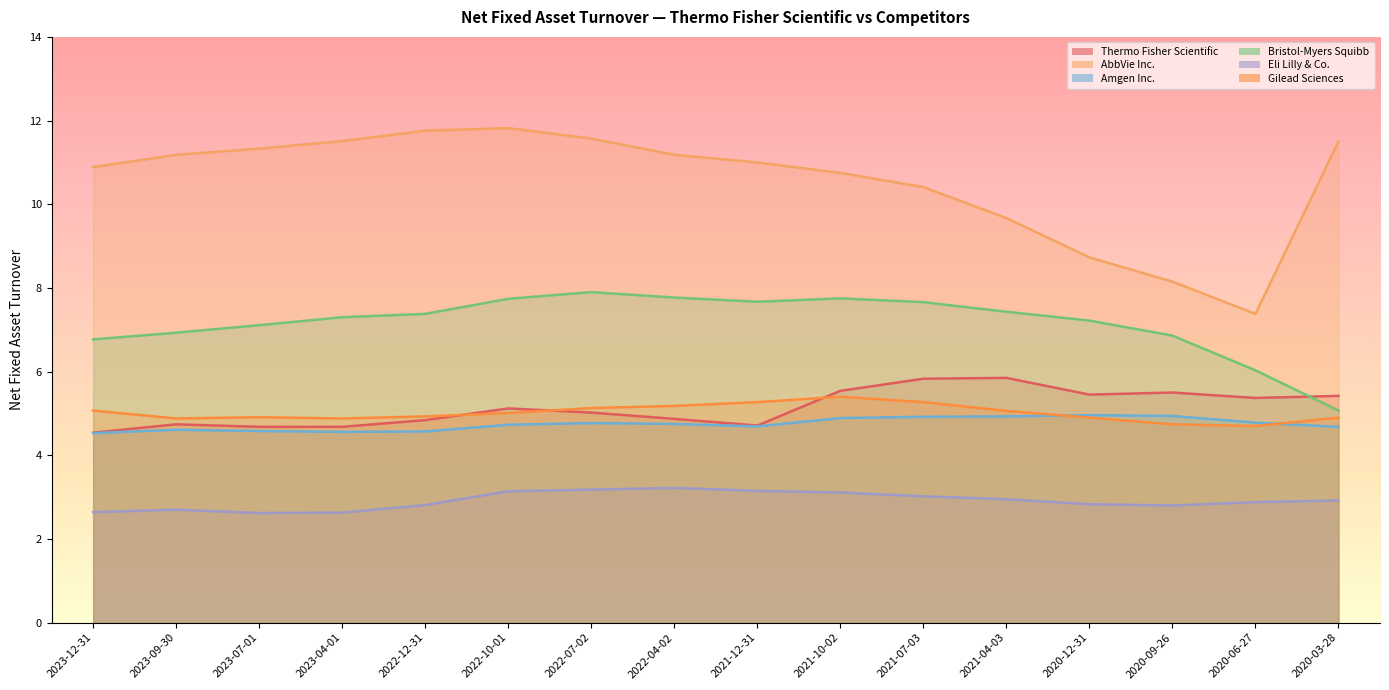

What is the sum of all Gilead Sciences values?

80.2